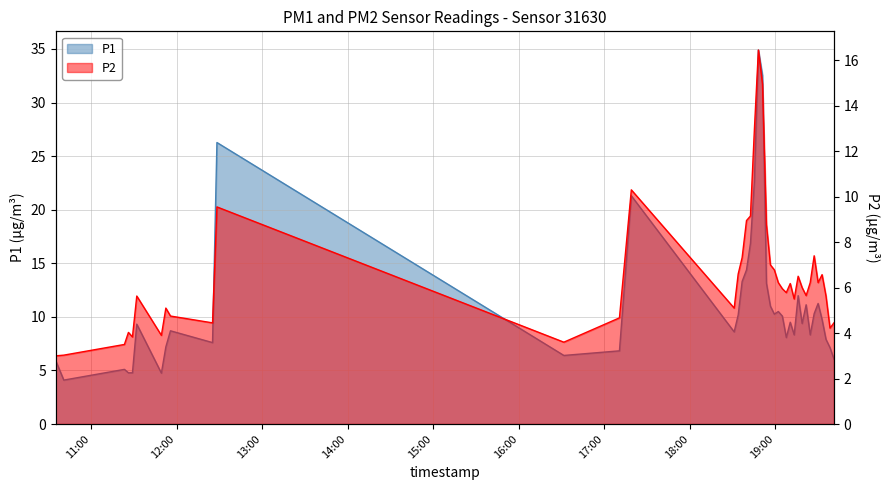

Is the value of P1 at 23 greater than the value of P2 at 29?

Yes